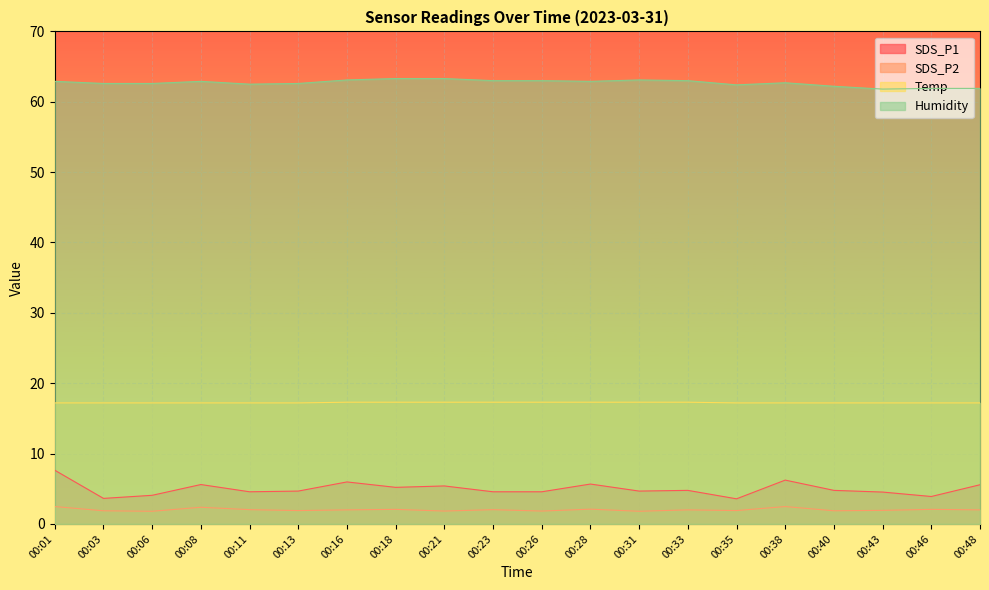

How many data points does each series have?

20